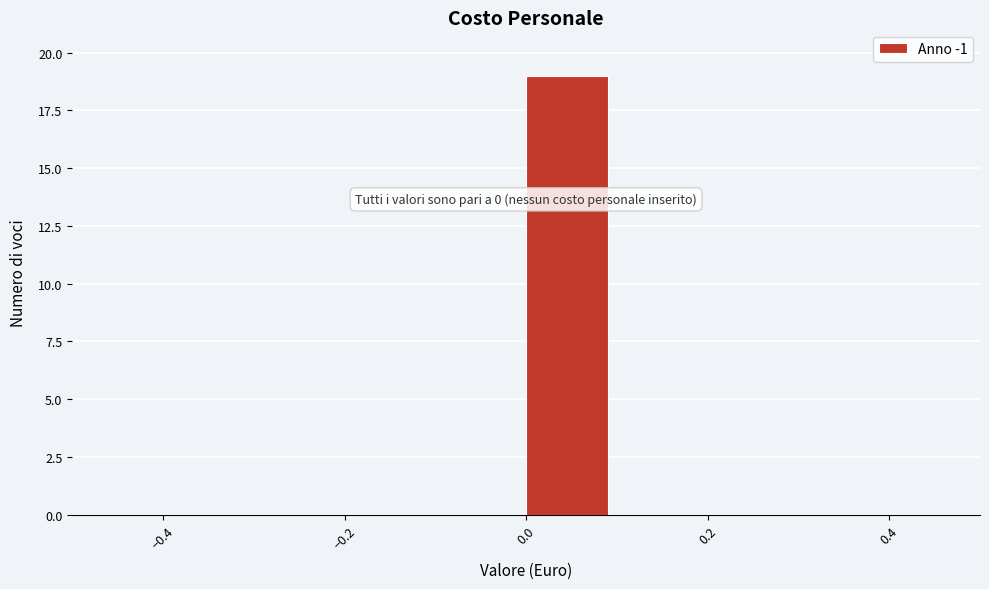

Over which range of the x-axis is the bar tallest?

0.0 to 0.1